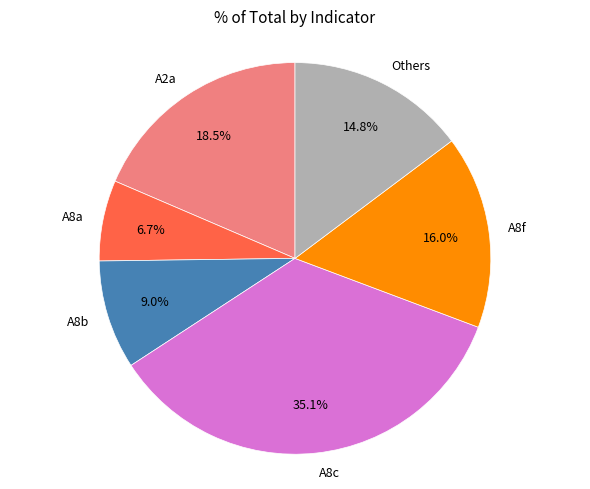

To the nearest percent, what percentage of the pie is A8f?

16%